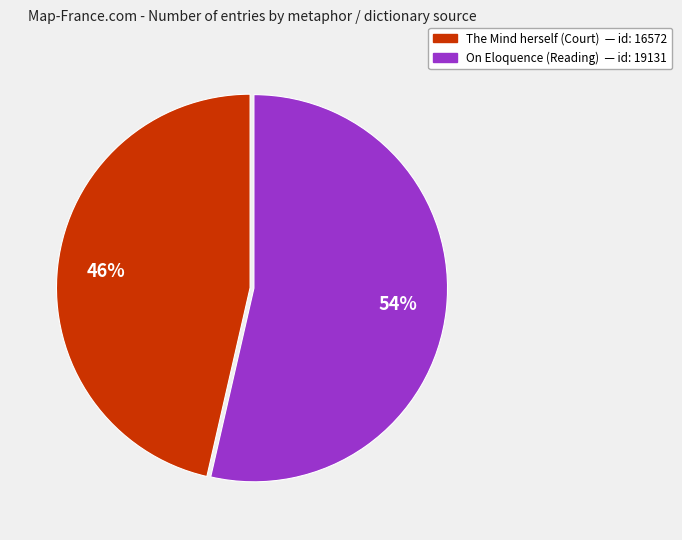

Do The Mind herself (Court) and On Eloquence (Reading) together represent more than half of the pie?

Yes